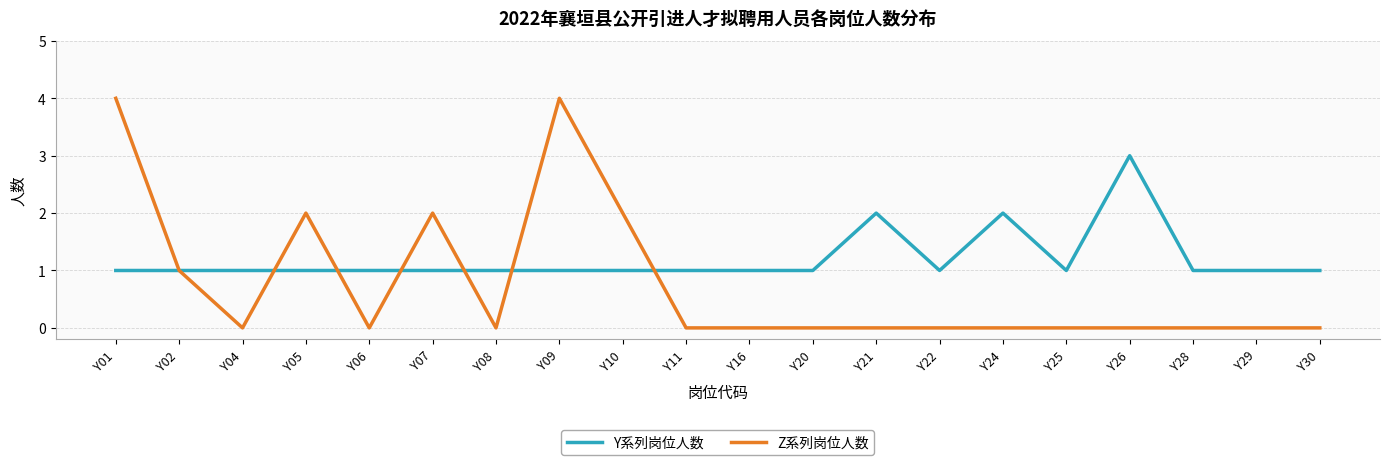

Rank the series by their average value, from lowest to highest.

Z系列岗位人数, Y系列岗位人数